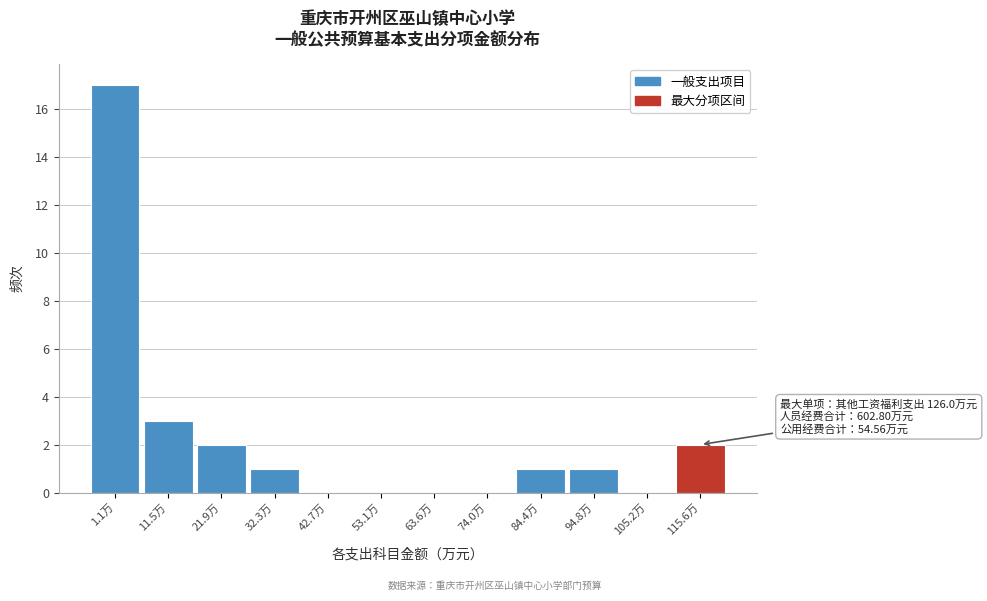

Reading left to right, extract all data points from this chart.

1.1万=17	11.5万=3	21.9万=2	32.3万=1	42.7万=0	53.1万=0	63.6万=0	74.0万=0	84.4万=1	94.8万=1	105.2万=0	115.6万=2